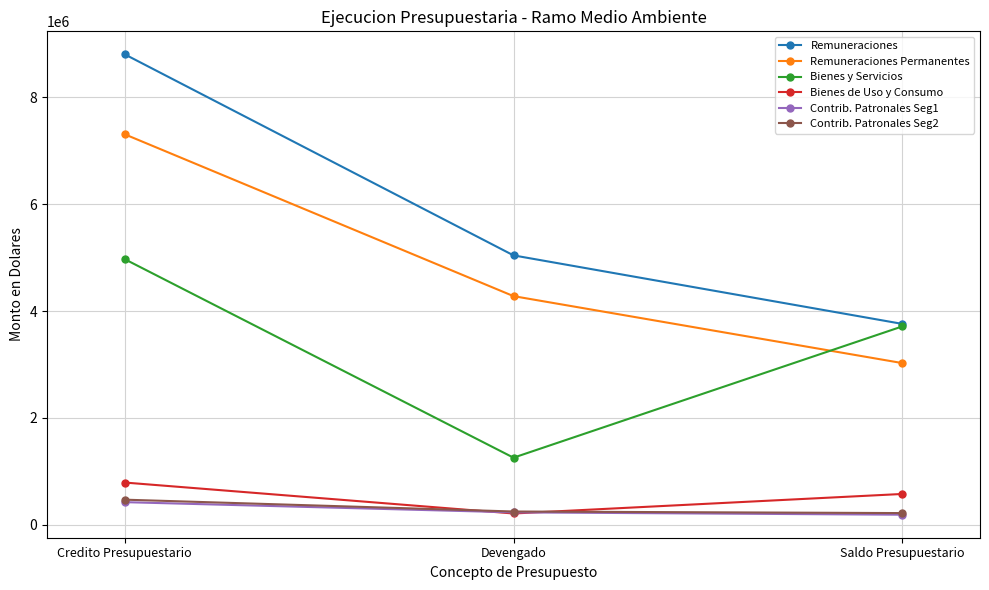

What is the label of the 2nd point from the left?

Devengado